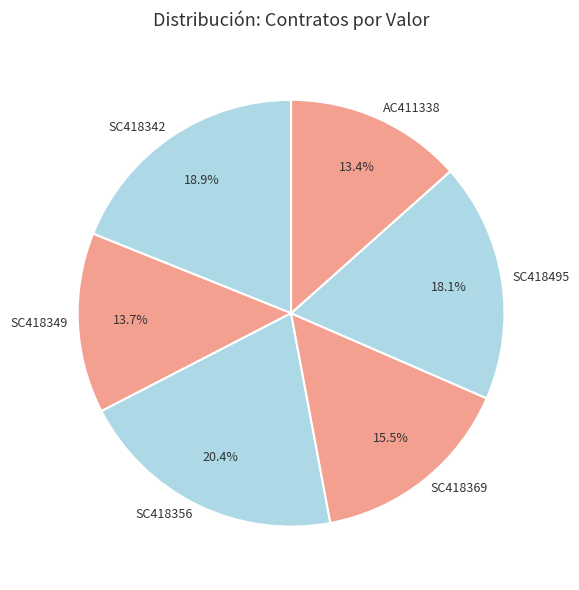

Which has a higher value, SC418369 or SC418342?

SC418342